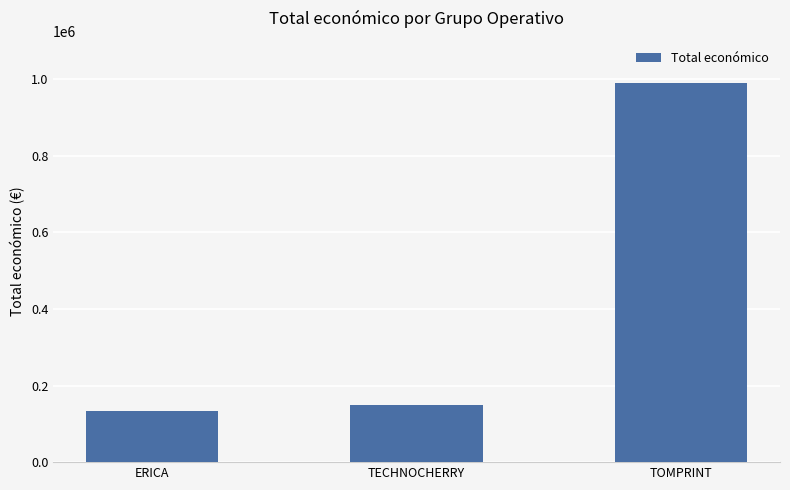

What is the value of the 3rd bar from the left?

989973